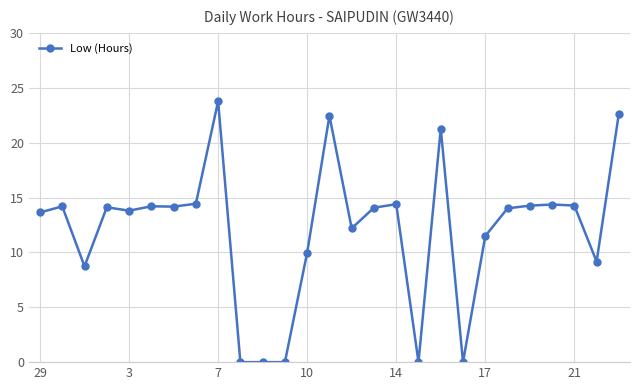

True or false: the data has more than 0 interior local peaks.

True